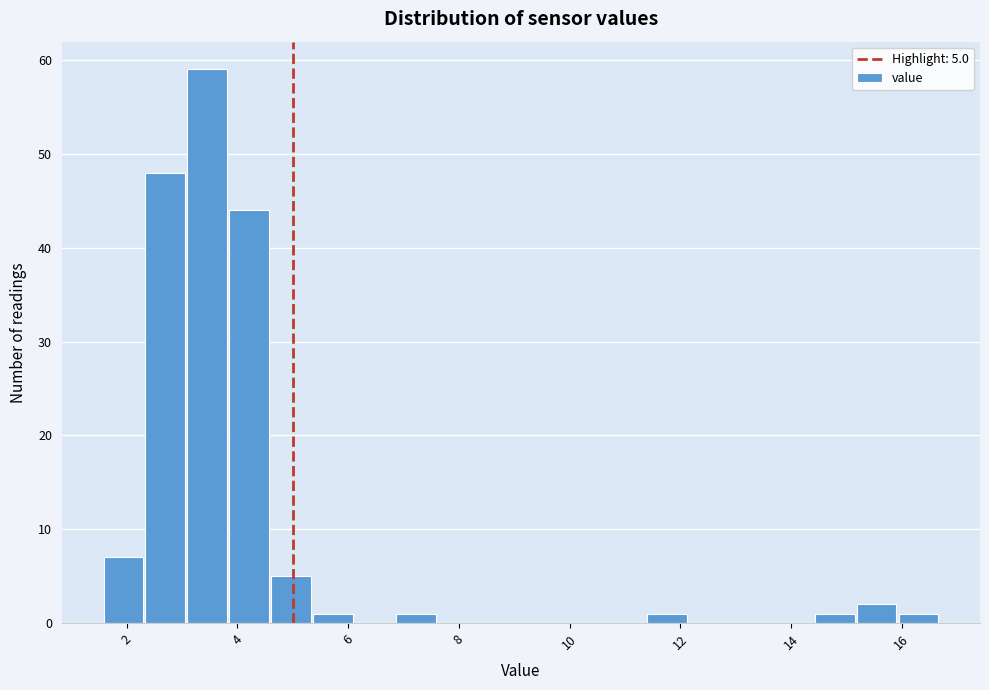

Read against the x-axis, roughly where is the centre of the tallest bar?

3.4